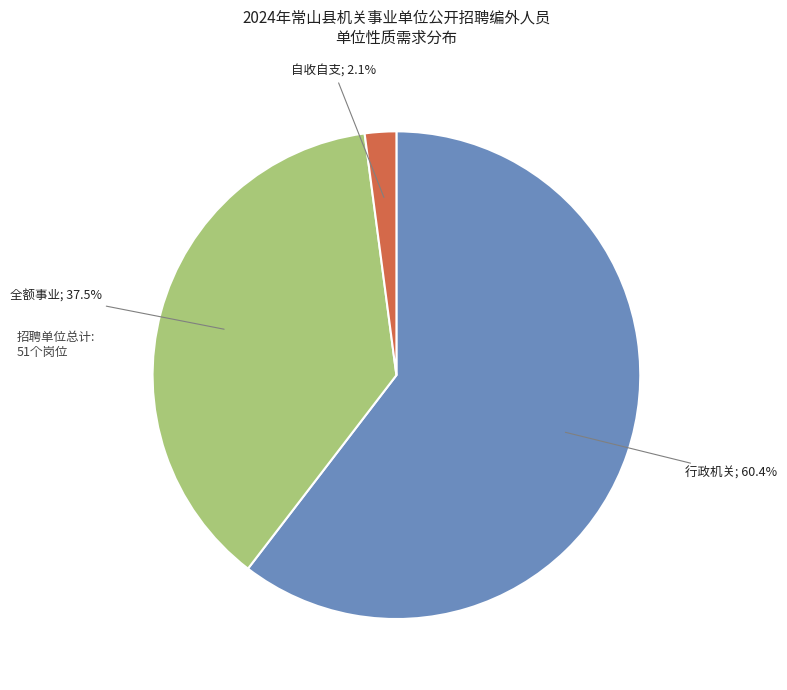

Is there a majority slice in this chart?

Yes